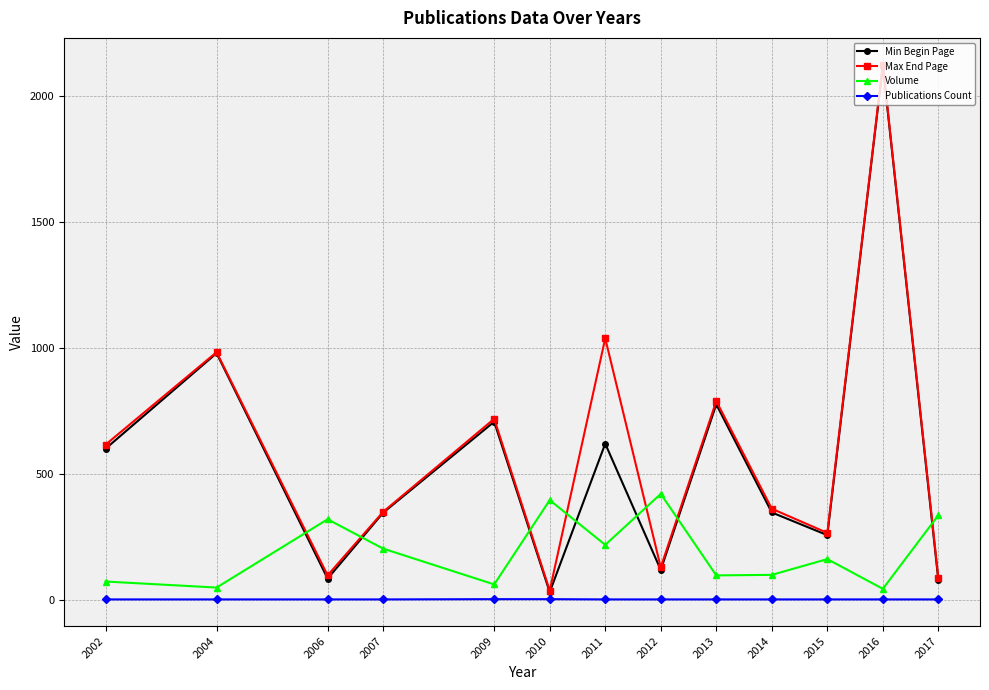

How many interior local peaks does the Volume series have?

4